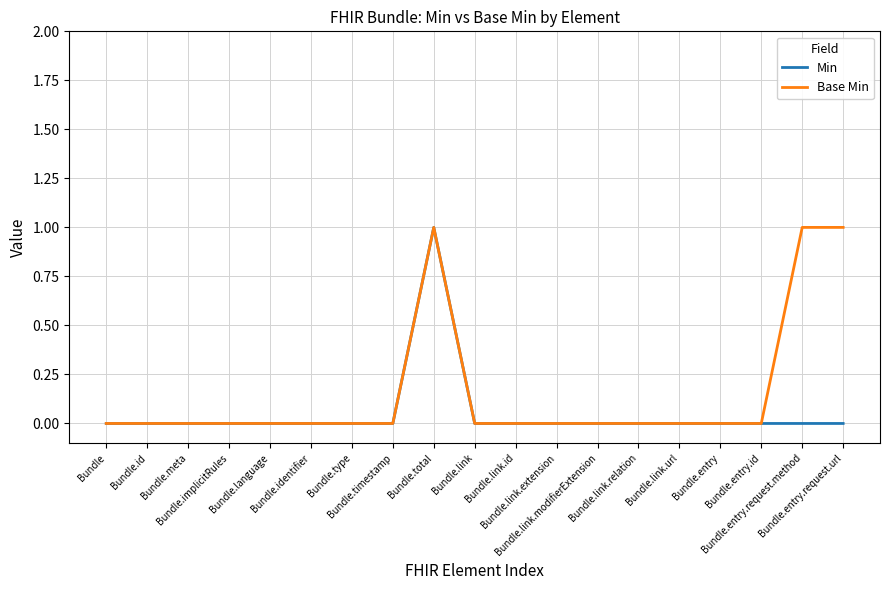

Rank the series by their average value, from highest to lowest.

Base Min, Min